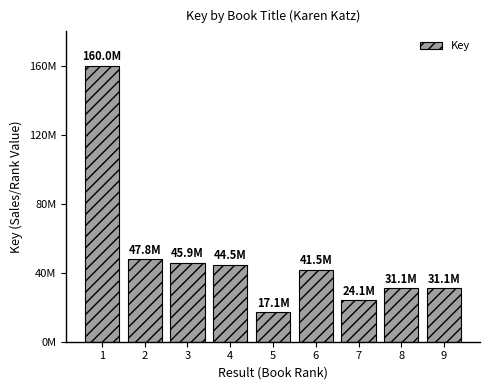

Does the chart contain any negative values?

No